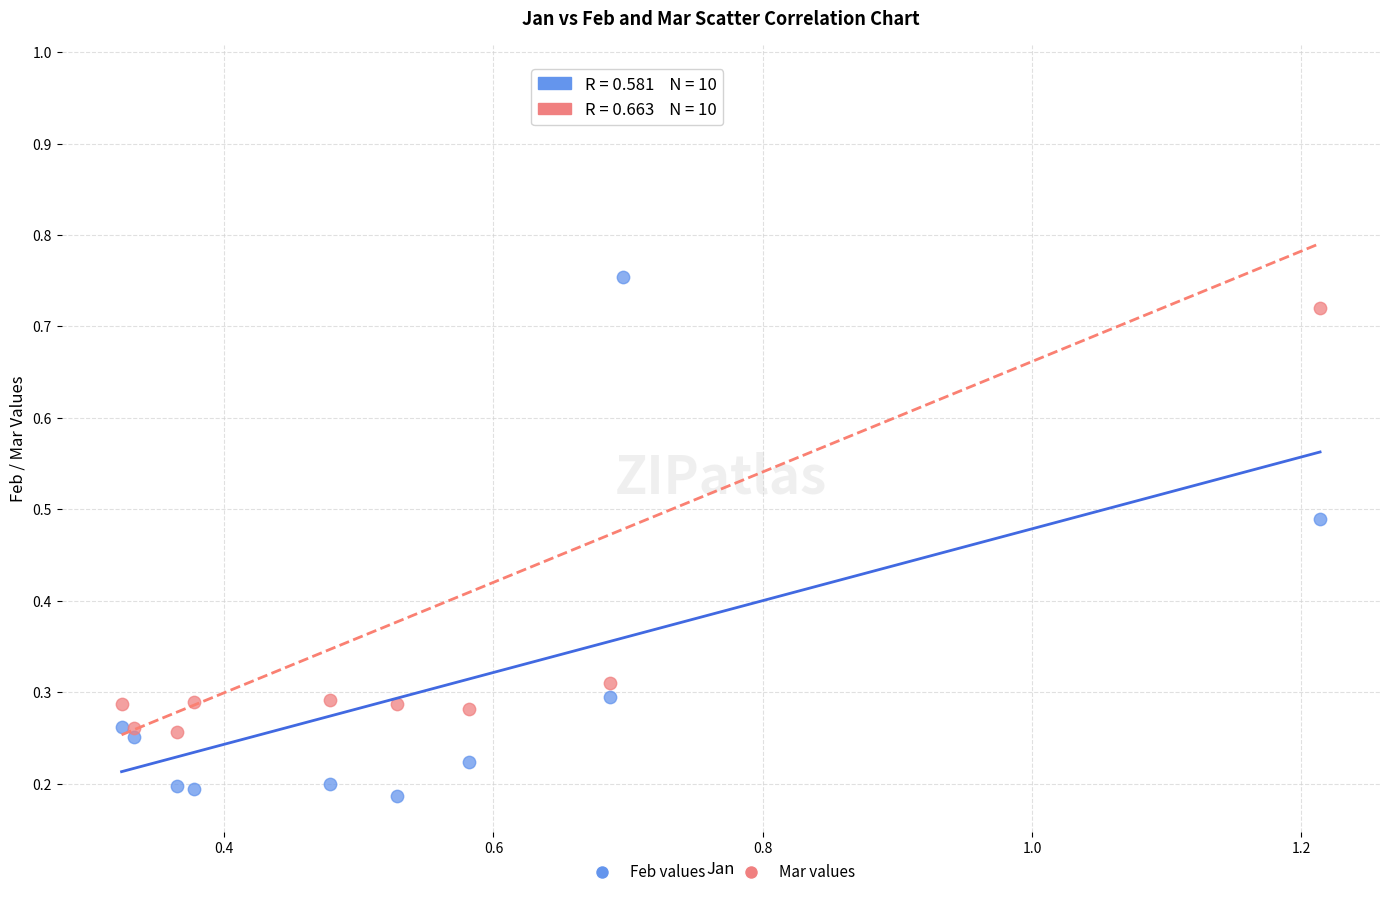

What is the X range (max minus min) for the scatter plot?

0.9